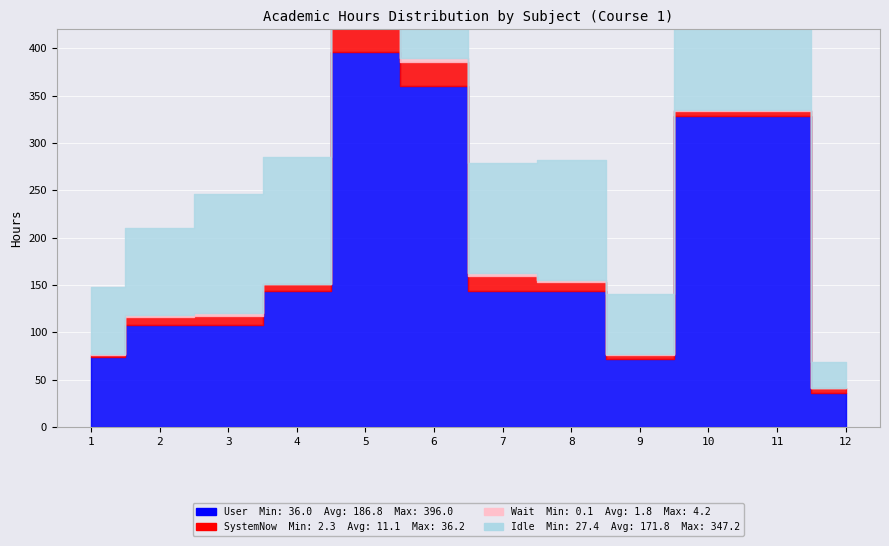

How many lines are shown in the chart?

4